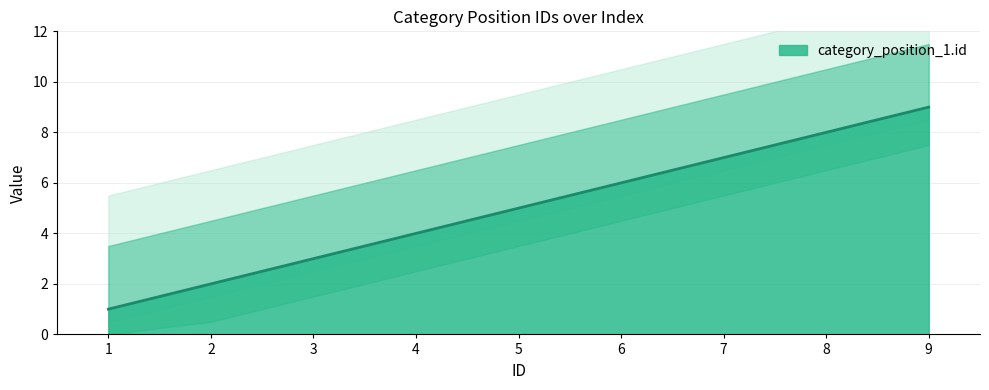

True or false: there are more than 2 points higher than both neighbors.

False